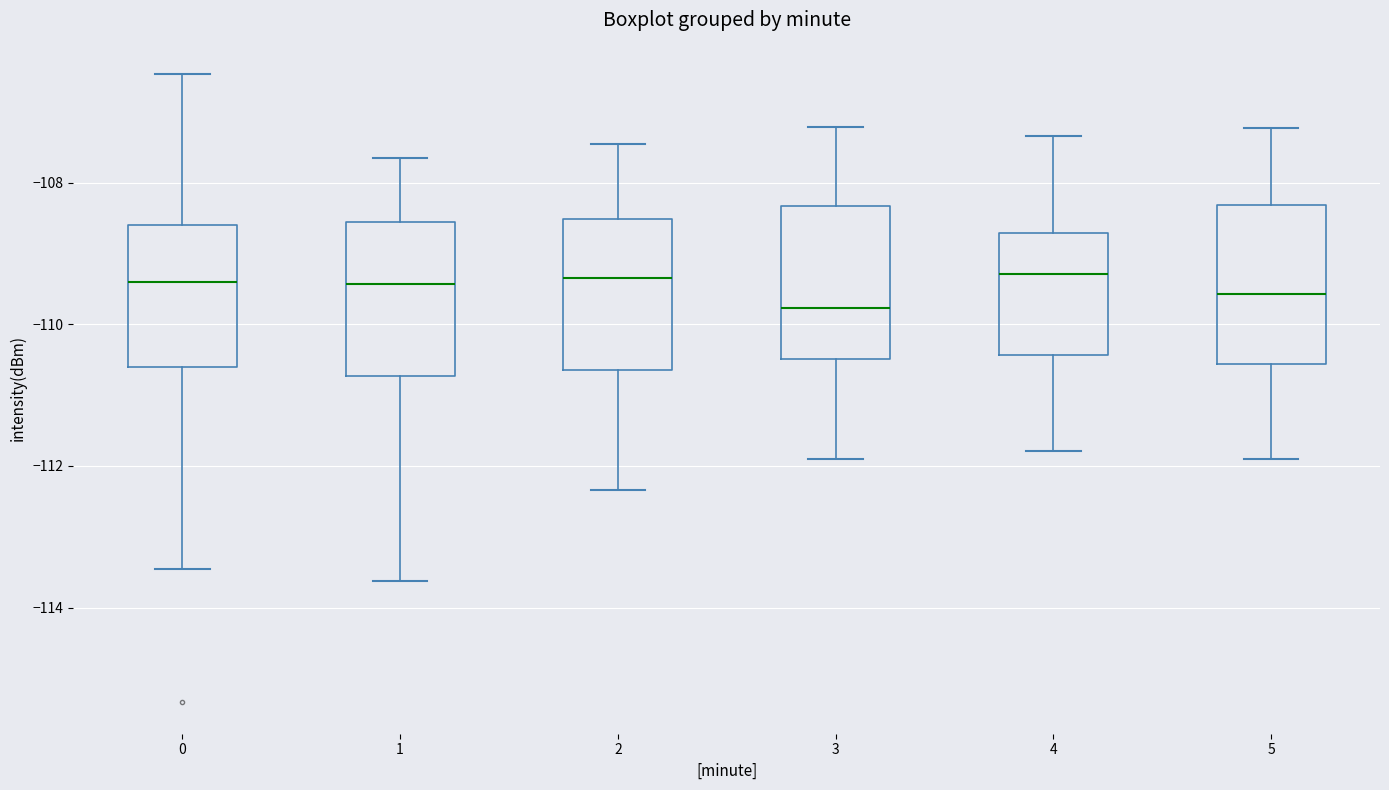

Reading left to right, read every box against the y-axis: the position of its median line, the range the box covers, and the ends of its whiskers. The values are not printed on the chart, so give them approximately, as read against the axis.

0: median -109.4, box -110.6 to -108.6, whiskers -113.4 to -106.4
1: median -109.4, box -110.8 to -108.6, whiskers -113.6 to -107.6
2: median -109.4, box -110.6 to -108.6, whiskers -112.4 to -107.4
3: median -109.8, box -110.4 to -108.4, whiskers -112.0 to -107.2
4: median -109.2, box -110.4 to -108.8, whiskers -111.8 to -107.4
5: median -109.6, box -110.6 to -108.4, whiskers -112.0 to -107.2